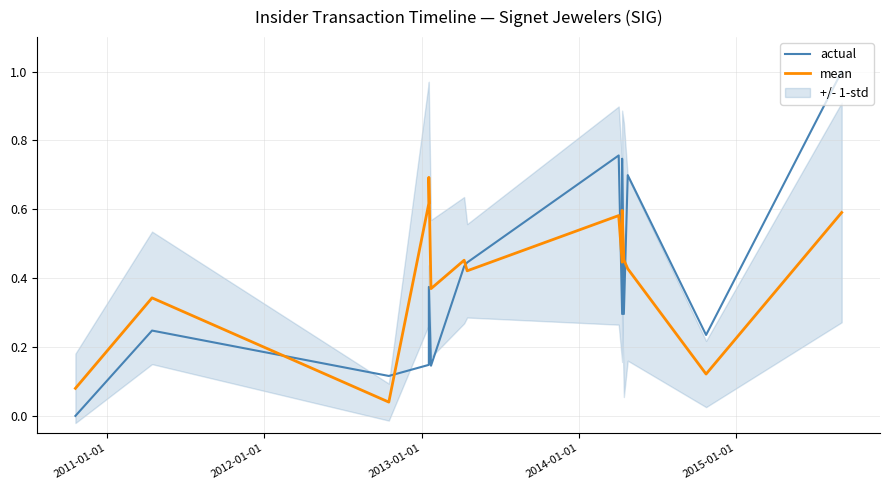

True or false: mean and actual cross at least once.

True